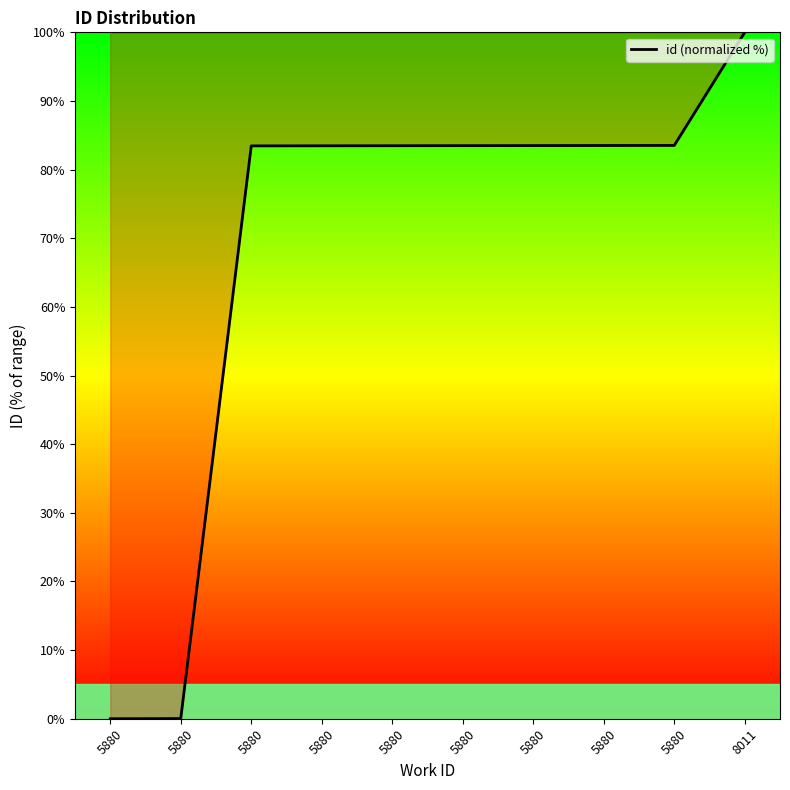

The chart shows a value of 0.0 at 5880. True or false?

True